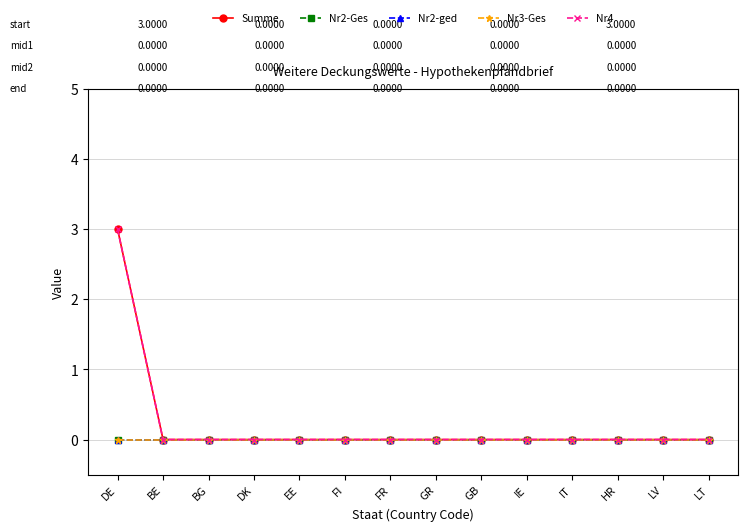

Which label corresponds to the smallest value in the chart?

BE